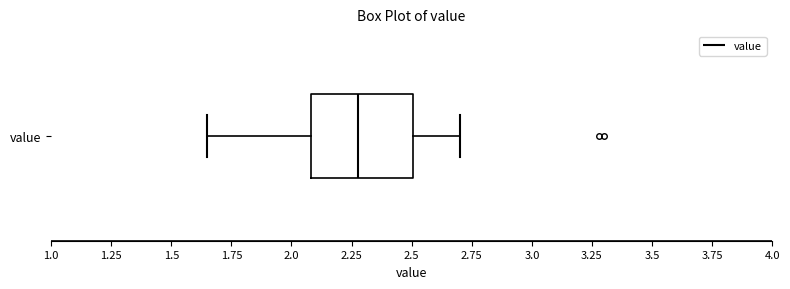

Where does the right whisker of the box for value end on the x-axis? The values are not printed on the chart, so give them approximately, as read against the axis.

2.70